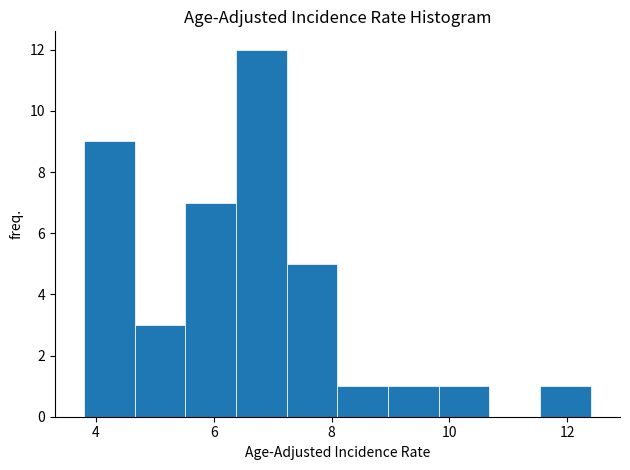

Reading left to right, transcribe this chart: for each bar, give the range it covers on the x-axis and its height. Neither the bar edges nor the heights are printed on the chart, so give them approximately, as read against the axes.

3.80 to 4.66: 9
4.66 to 5.52: 3
5.52 to 6.38: 7
6.38 to 7.24: 12
7.24 to 8.10: 5
8.10 to 8.96: 1
8.96 to 9.82: 1
9.82 to 10.68: 1
10.68 to 11.54: 0
11.54 to 12.40: 1